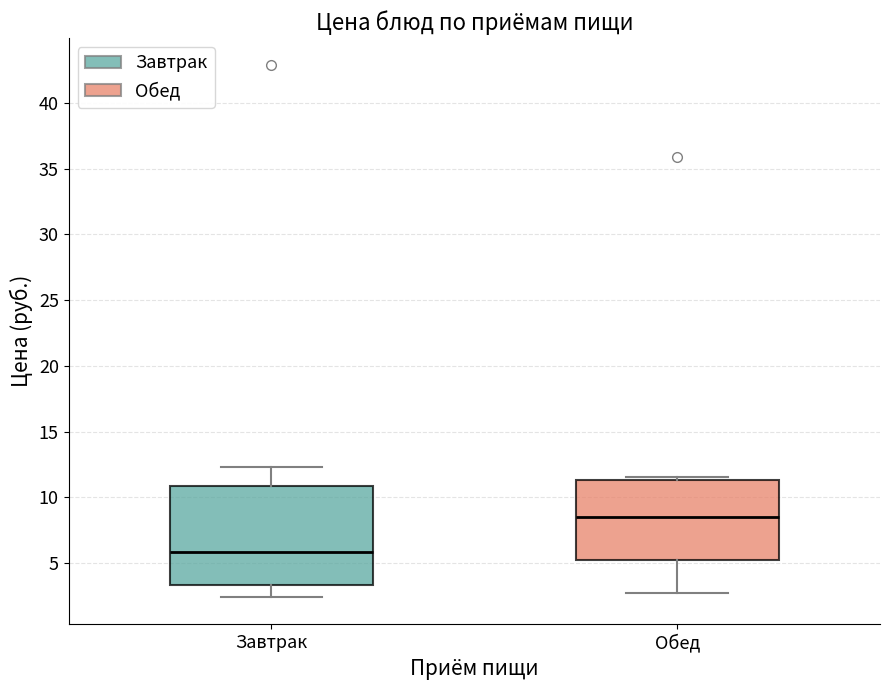

Which box has the highest median line?

Обед